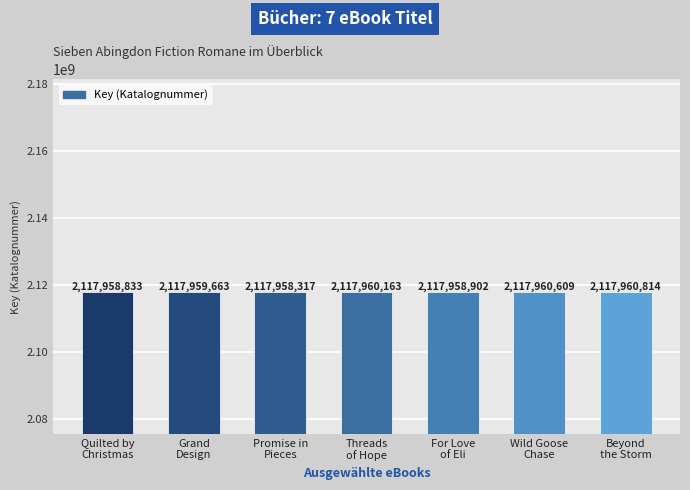

What is the label of the 3rd bar from the left?

Promise in
Pieces